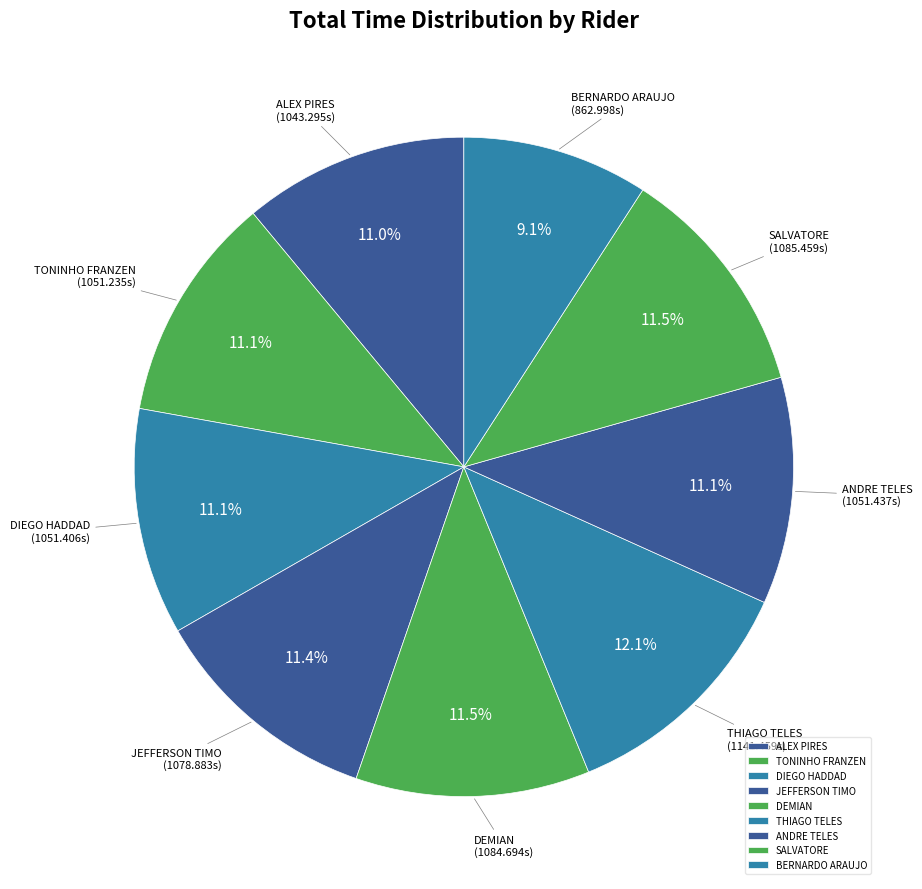

What is the smallest slice in the pie chart?

BERNARDO ARAUJO